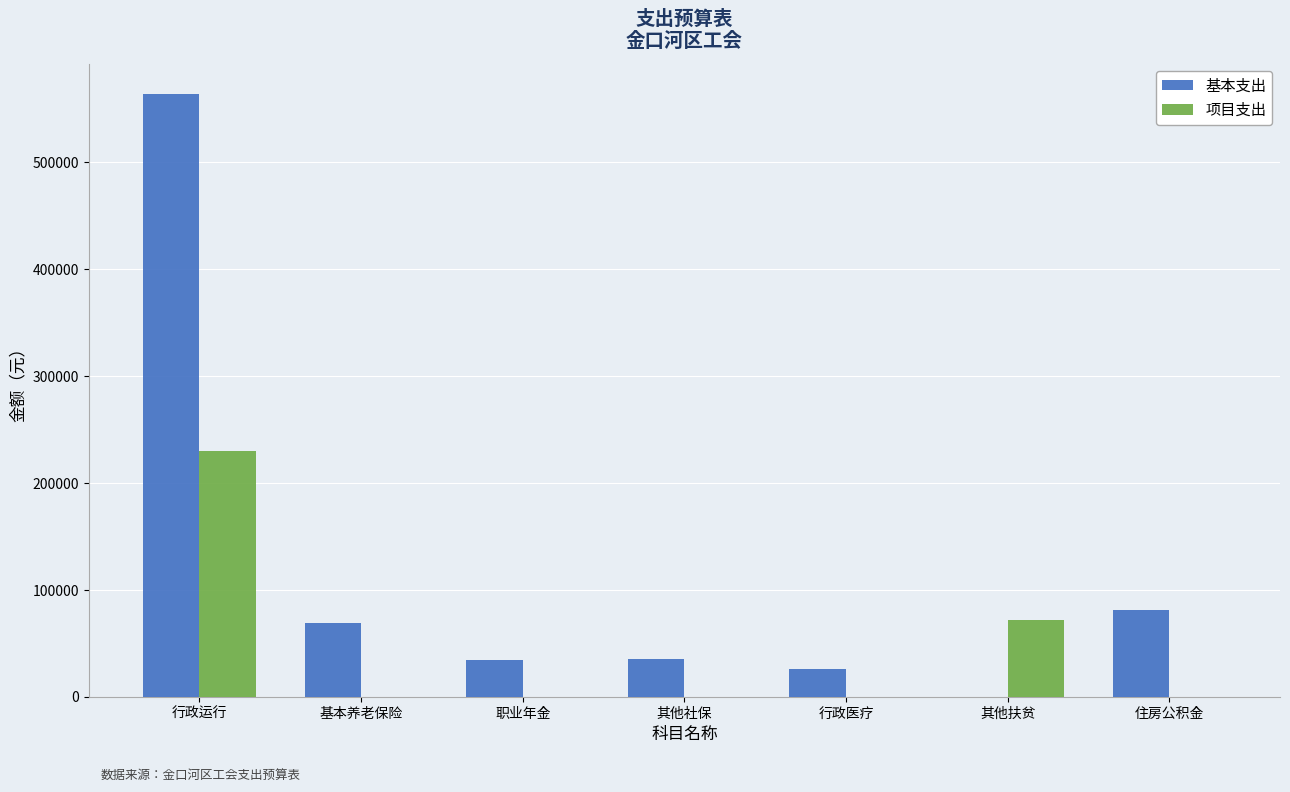

Is it true that 项目支出 equals 90192 at 其他社保?

False